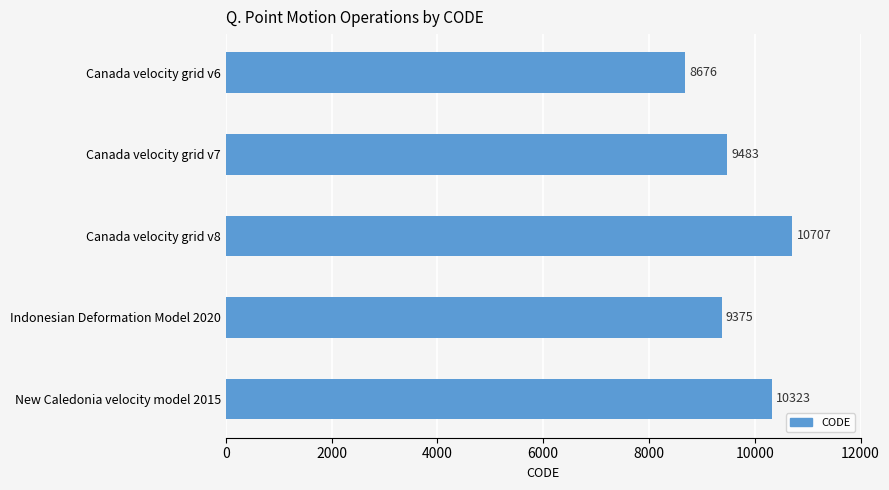

Rank the categories by value from lowest to highest.

Canada velocity grid v6, Indonesian Deformation Model 2020, Canada velocity grid v7, New Caledonia velocity model 2015, Canada velocity grid v8